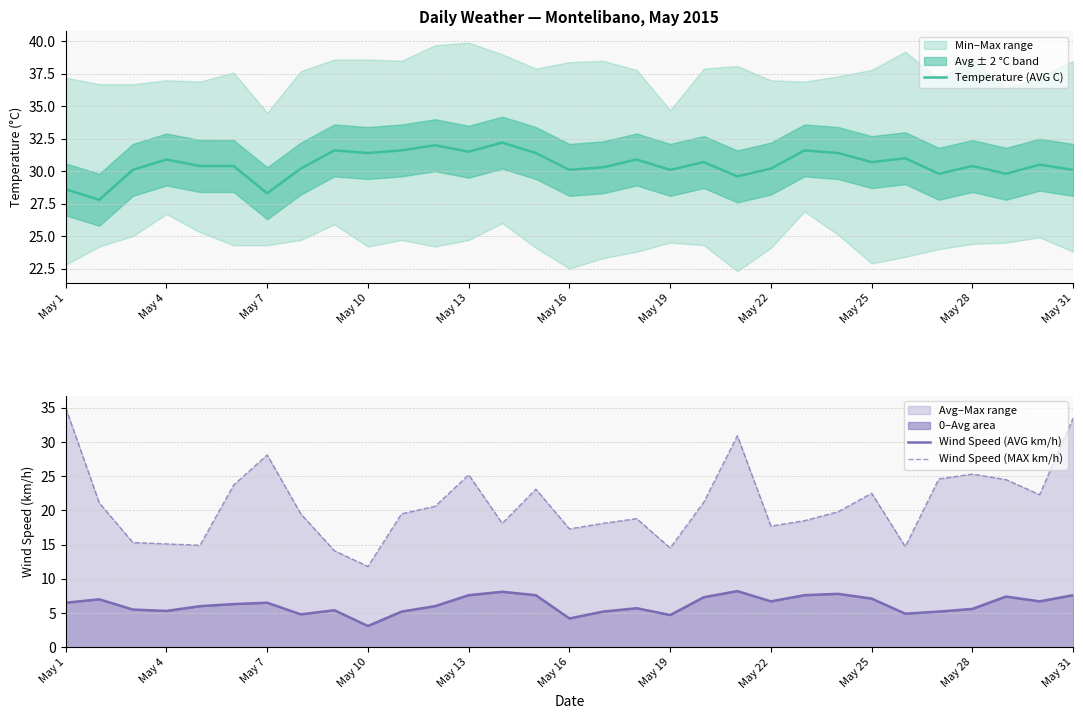

What are all the series names shown in the legend?

Temperature (AVG C), Wind Speed (AVG km/h), Wind Speed (MAX km/h)